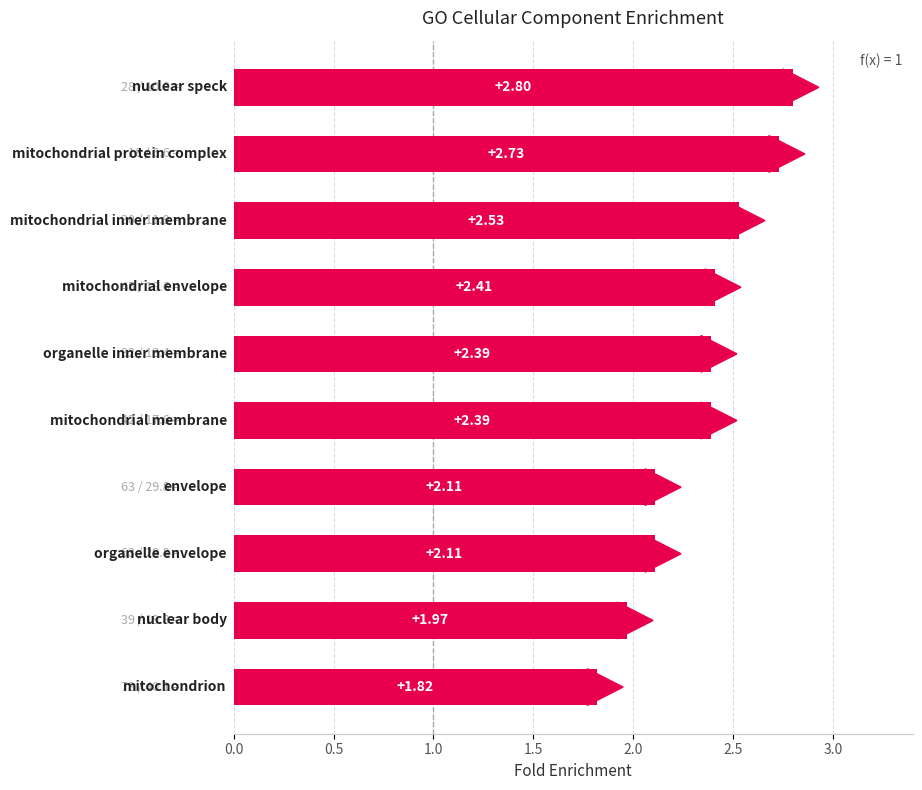

What is the sum of all values?

23.3